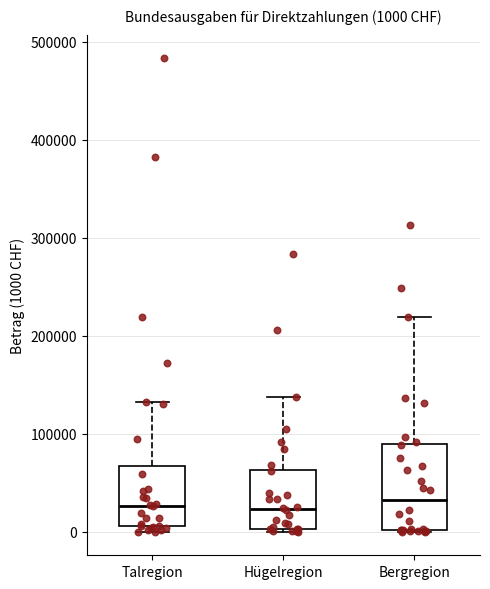

Comparing the boxes themselves (not the whiskers), which one is the tallest?

Bergregion